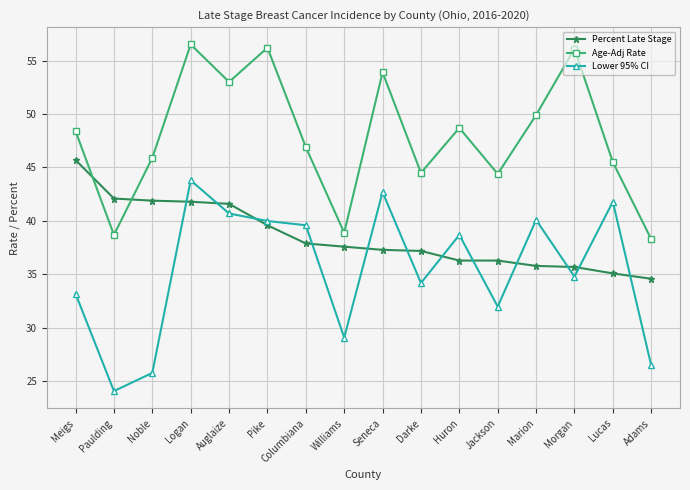

What is the difference between the maximum and minimum values in the Age-Adj Rate series?

18.2